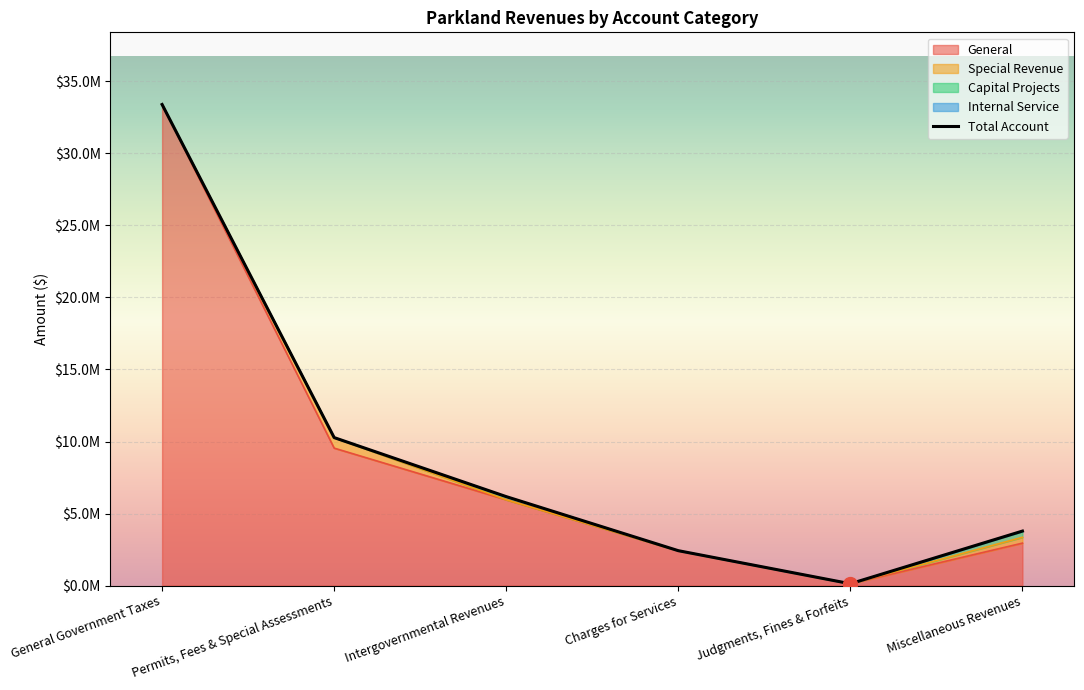

Reading left to right, list all the values displayed in this chart.

General: General Government Taxes=33391644	Permits, Fees & Special Assessments=9541809	Intergovernmental Revenues=5958491	Charges for Services=2423476	Judgments, Fines & Forfeits=129270	Miscellaneous Revenues=2947165
Special Revenue: General Government Taxes=0	Permits, Fees & Special Assessments=730582	Intergovernmental Revenues=0	Charges for Services=0	Judgments, Fines & Forfeits=337	Miscellaneous Revenues=404736
Capital Projects: General Government Taxes=0	Permits, Fees & Special Assessments=0	Intergovernmental Revenues=217000	Charges for Services=0	Judgments, Fines & Forfeits=0	Miscellaneous Revenues=403929
Internal Service: General Government Taxes=0	Permits, Fees & Special Assessments=0	Intergovernmental Revenues=0	Charges for Services=0	Judgments, Fines & Forfeits=0	Miscellaneous Revenues=27356
Total Account: General Government Taxes=33391644	Permits, Fees & Special Assessments=10272391	Intergovernmental Revenues=6175491	Charges for Services=2423476	Judgments, Fines & Forfeits=129607	Miscellaneous Revenues=3783186